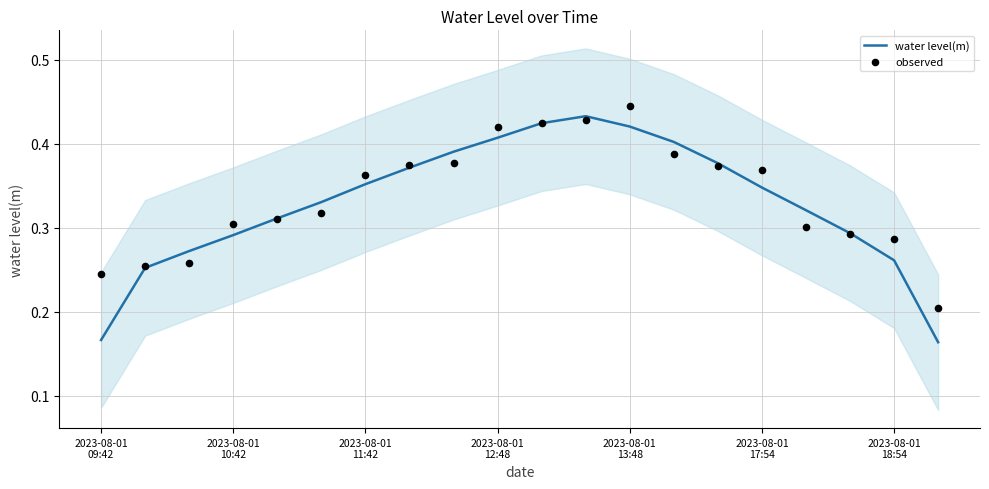

Which series has the largest total across all categories?

observed